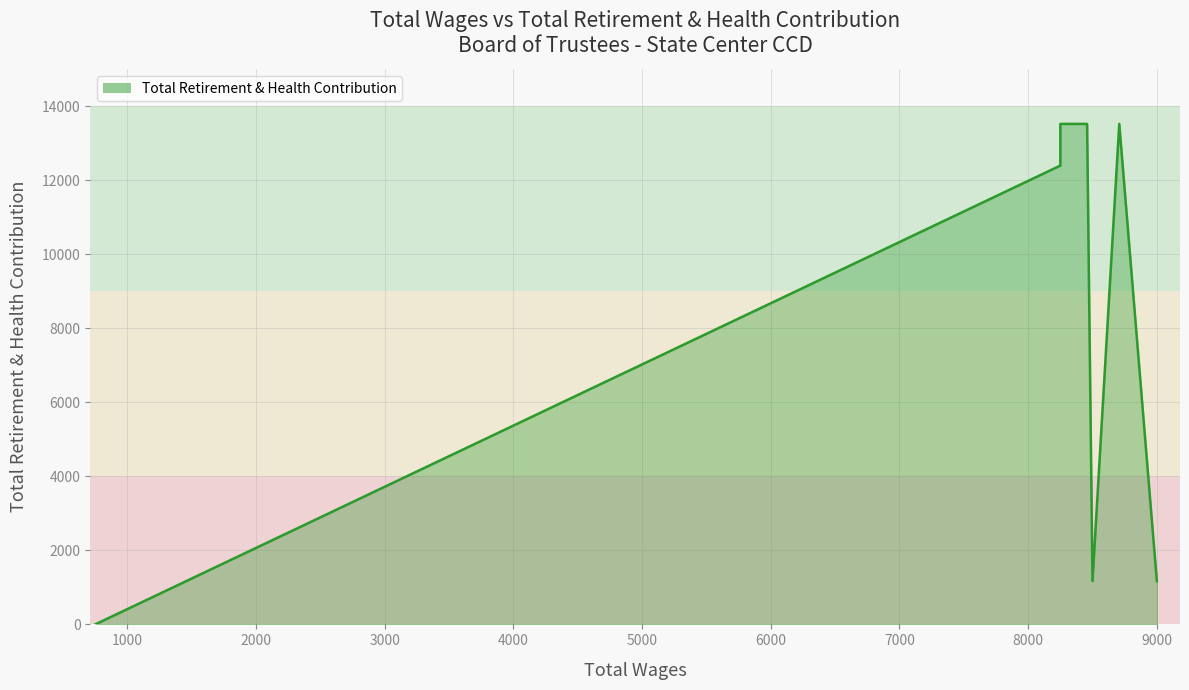

What is the ratio of the value at 8250 to the value at 8500?

11.5